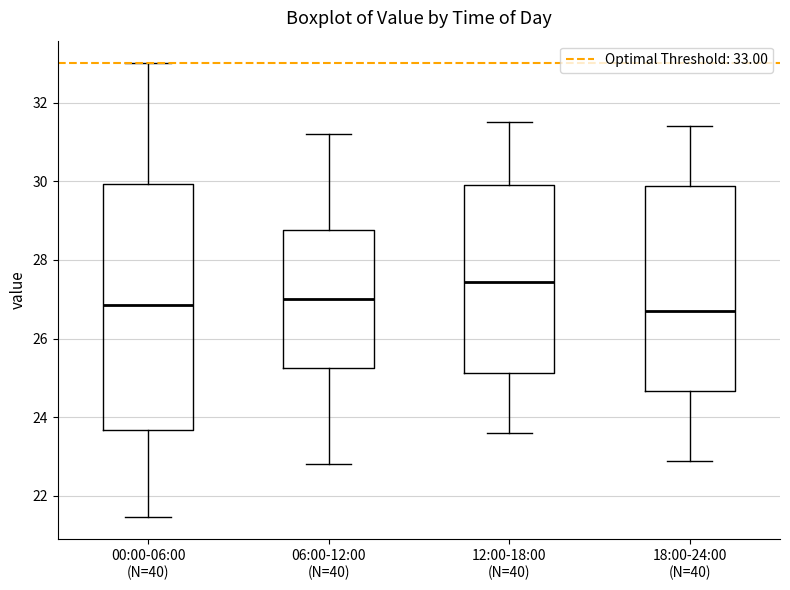

Reading left to right, read every box against the y-axis: the position of its median line, the range the box covers, and the ends of its whiskers. The values are not printed on the chart, so give them approximately, as read against the axis.

00:00-06:00 (N=40): median 26.8, box 23.6 to 30.0, whiskers 21.4 to 33.0
06:00-12:00 (N=40): median 27.0, box 25.2 to 28.8, whiskers 22.8 to 31.2
12:00-18:00 (N=40): median 27.4, box 25.2 to 30.0, whiskers 23.6 to 31.6
18:00-24:00 (N=40): median 26.8, box 24.6 to 29.8, whiskers 23.0 to 31.4